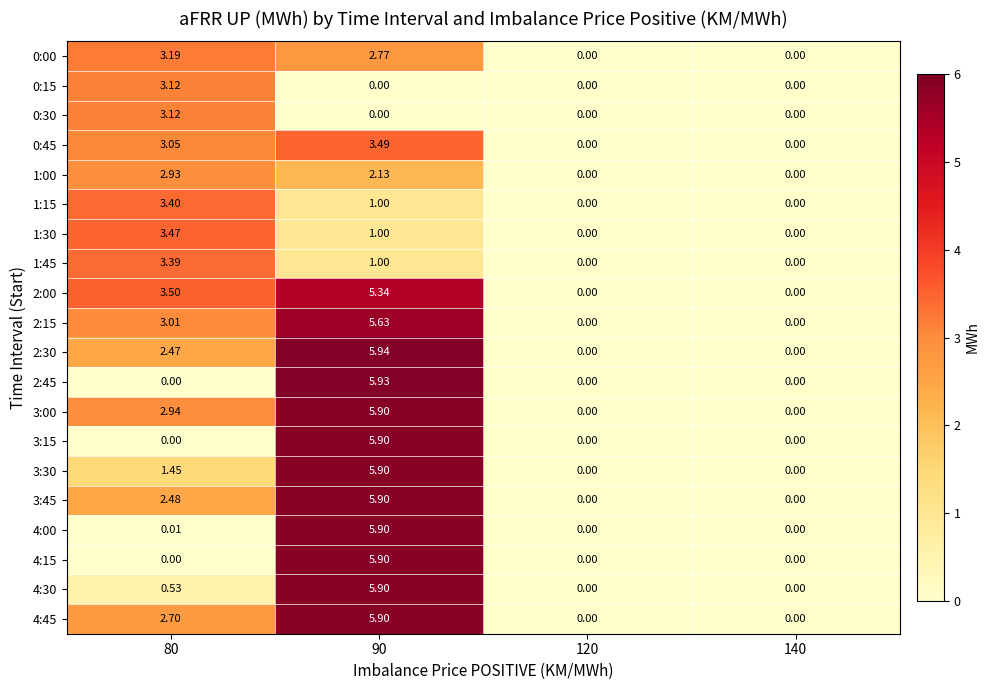

Is the value of 1:00 at 120 greater than the value of 0:45 at 80?

No